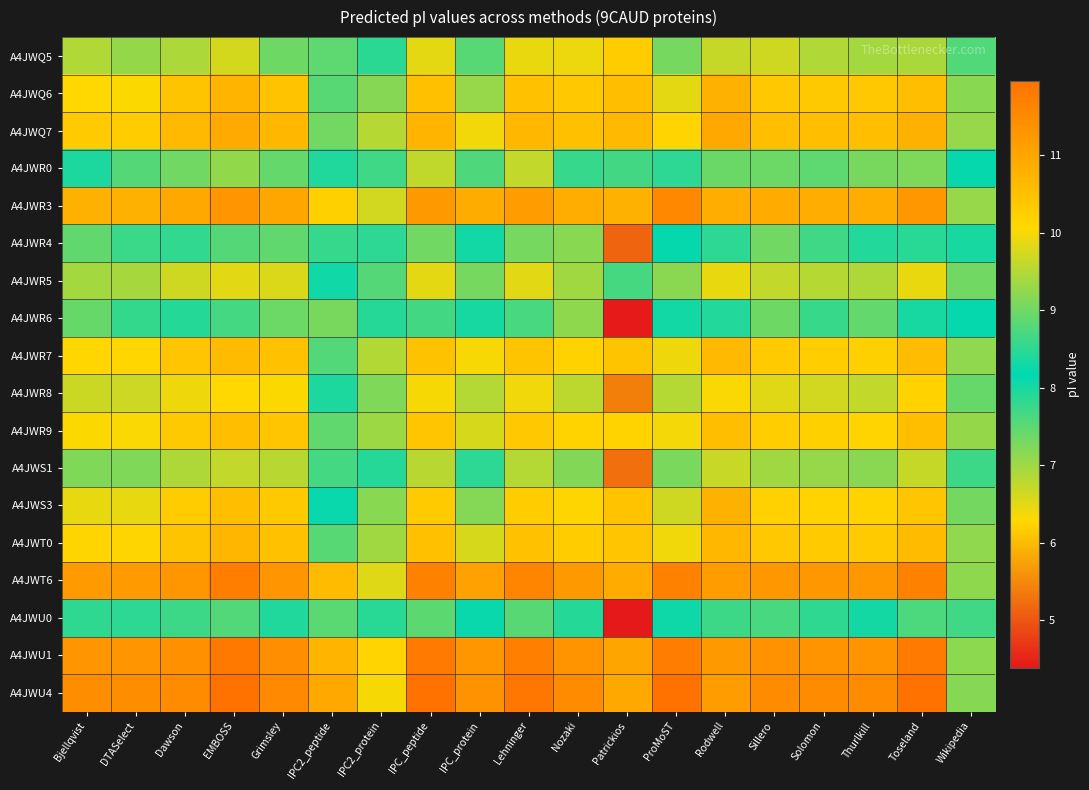

Which series has the largest total across all categories?

A4JWU4